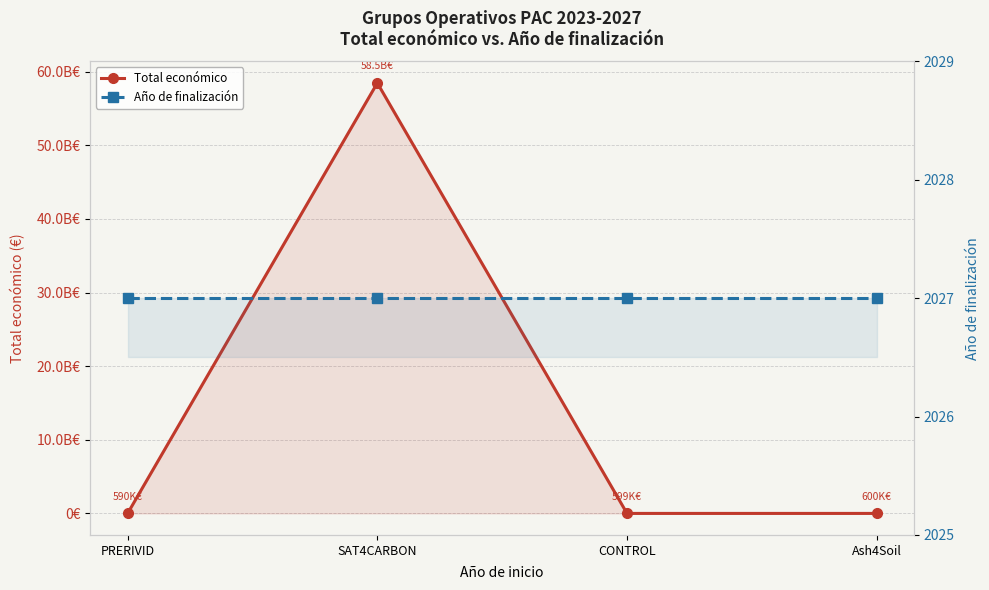

Where is Total económico nearest to the value 29231765723?

Ash4Soil